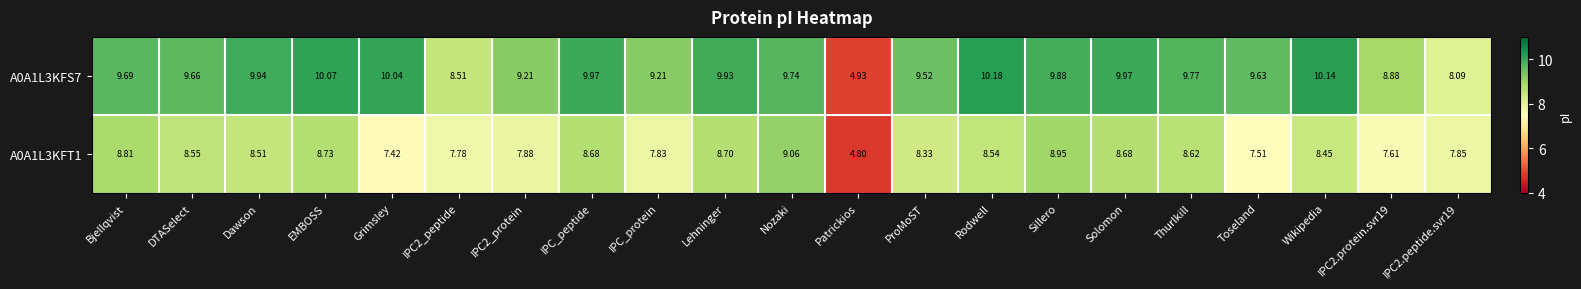

At which category is the sum across all series the highest?

Sillero